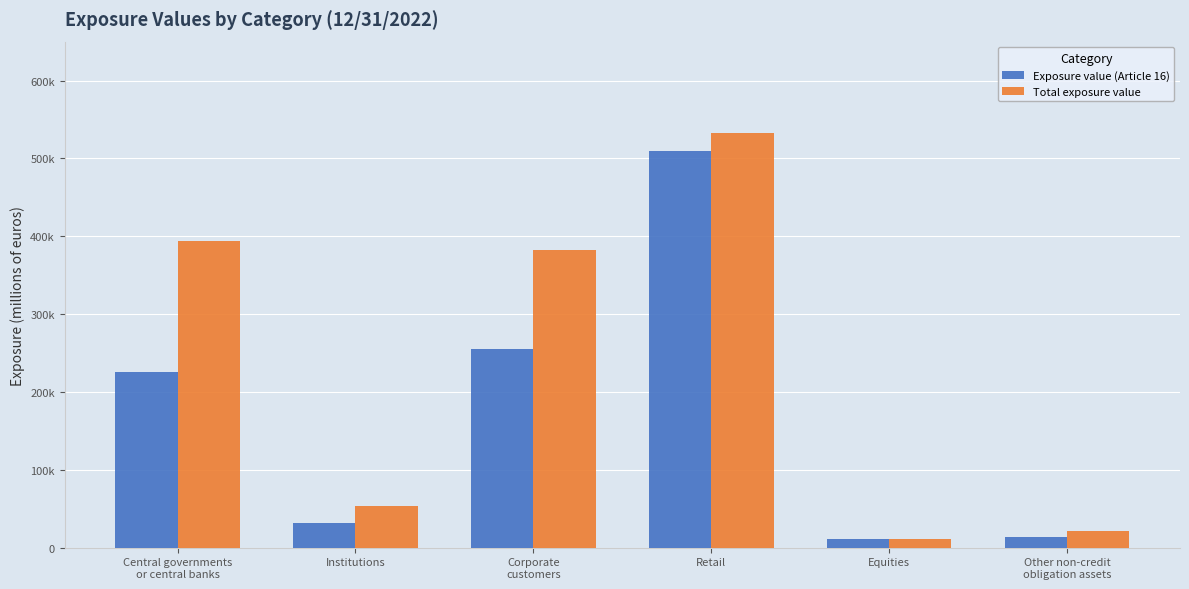

What position from the left is Central governments
or central banks?

1